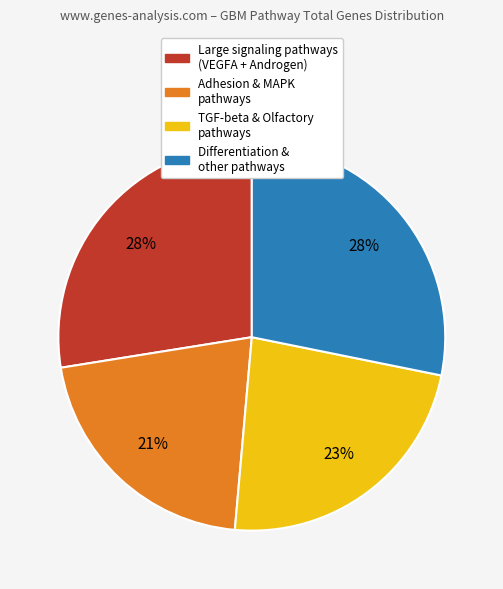

To the nearest percent, what is the difference between the largest and smallest slice percentages?

7%